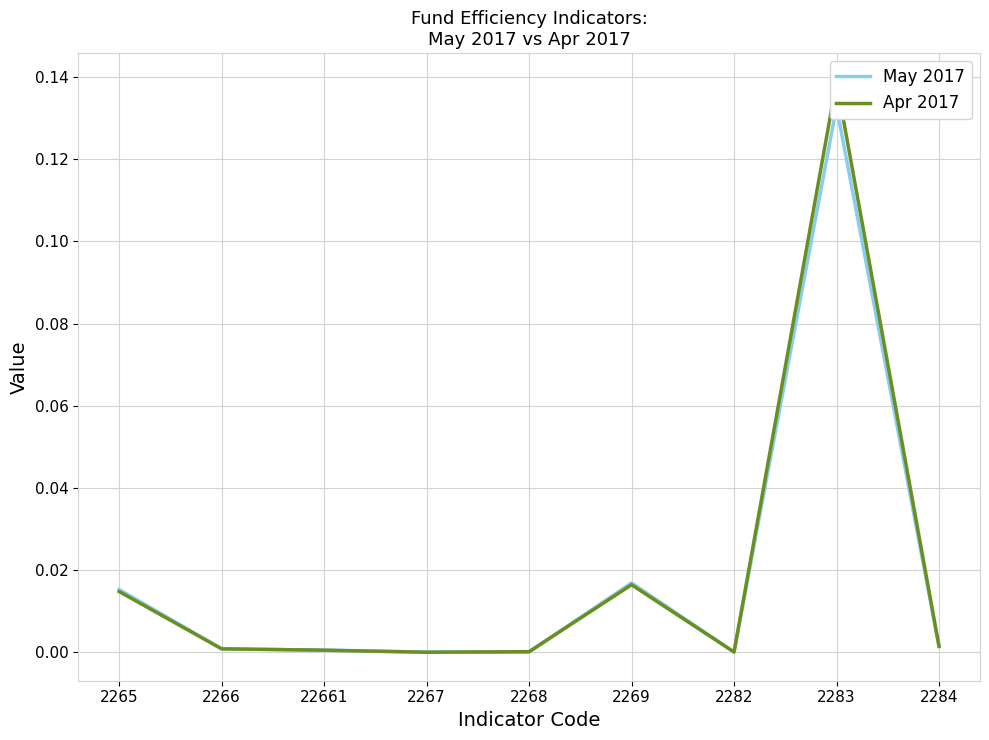

True or false: Apr 2017 has more than 1 points higher than both neighbors.

True